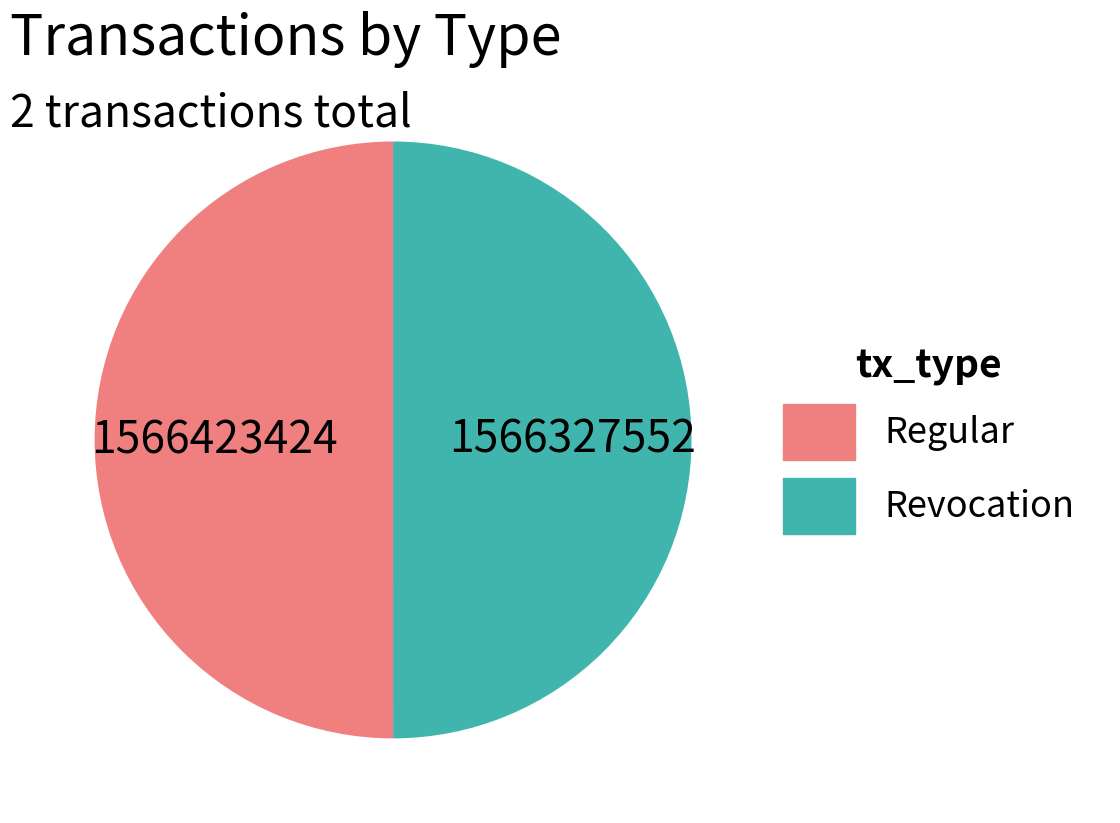

True or false: Revocation accounts for 50% of the total.

True